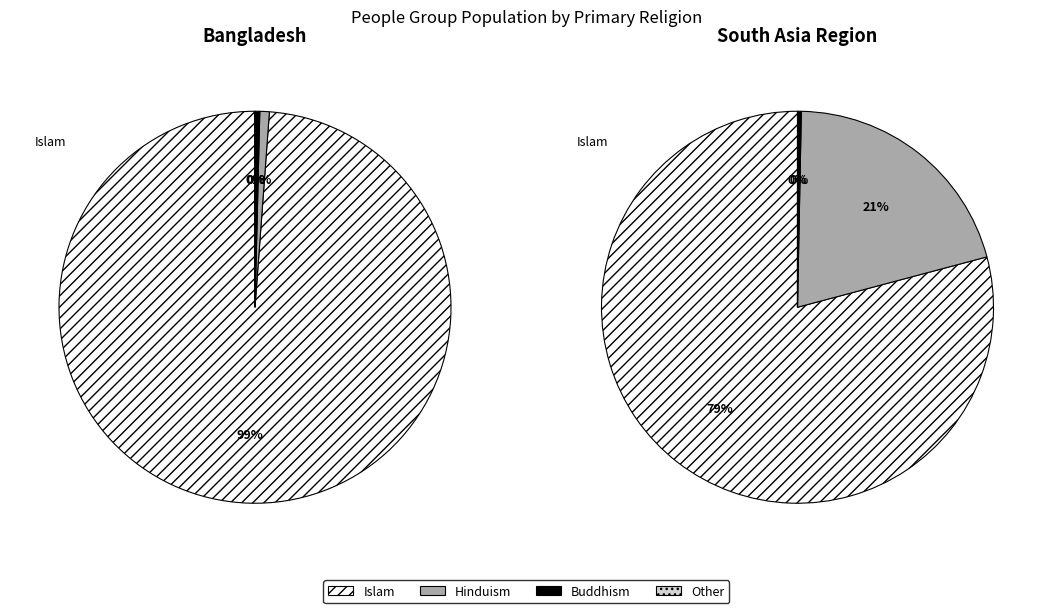

Which slice is the largest?

Islam